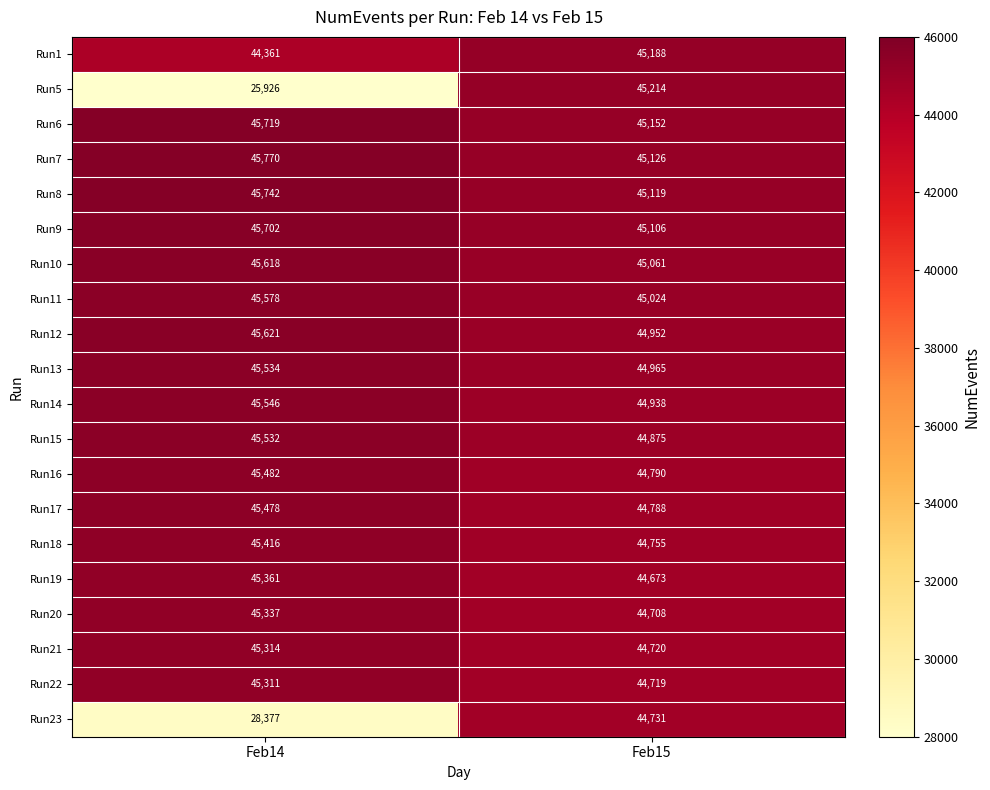

The value of Run17 at Feb14 is 75538. True or false?

False